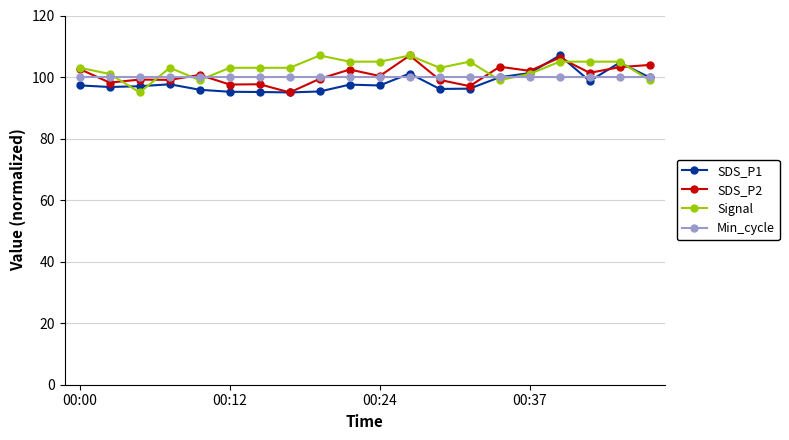

What is the difference between the maximum and minimum values in the Signal series?

12.0